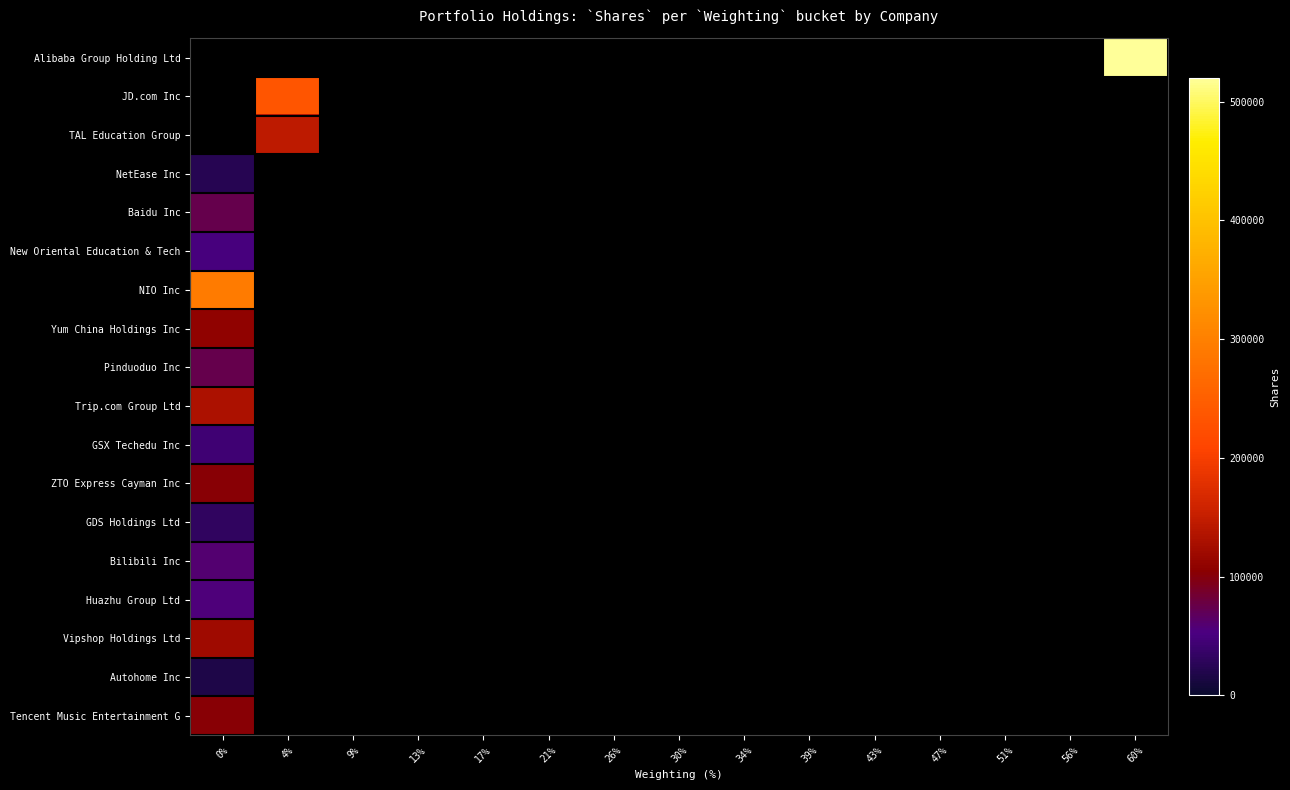

List the series in order of their peak value, lowest first.

Autohome Inc, NetEase Inc, GDS Holdings Ltd, GSX Techedu Inc, New Oriental Education & Tech, Huazhu Group Ltd, Bilibili Inc, Pinduoduo Inc, Baidu Inc, Tencent Music Entertainment G, ZTO Express Cayman Inc, Yum China Holdings Inc, Vipshop Holdings Ltd, Trip.com Group Ltd, TAL Education Group, JD.com Inc, NIO Inc, Alibaba Group Holding Ltd